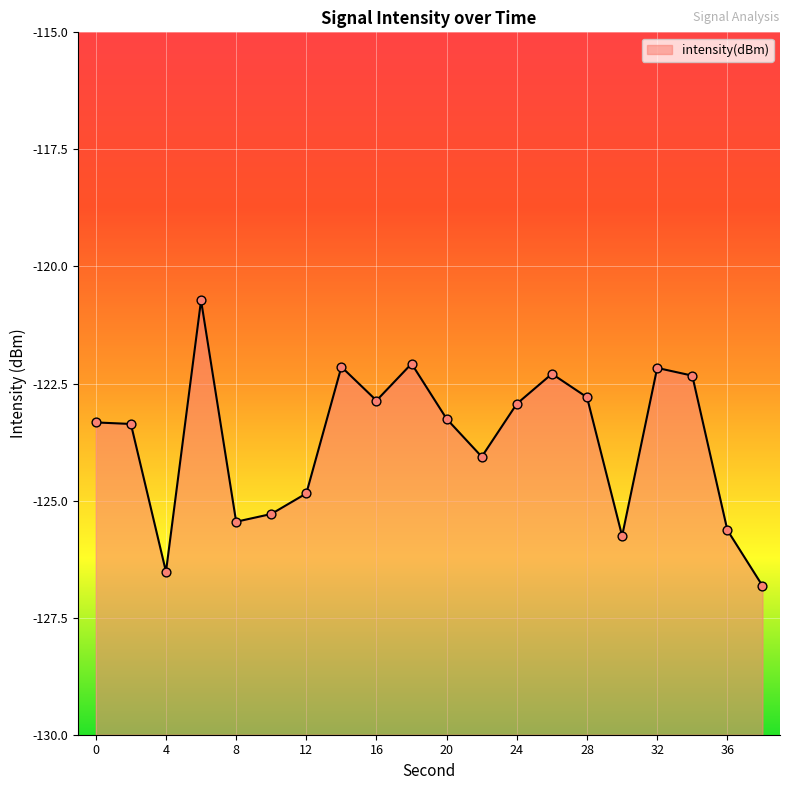

What is the change in value from 4 to 20?

+3.3